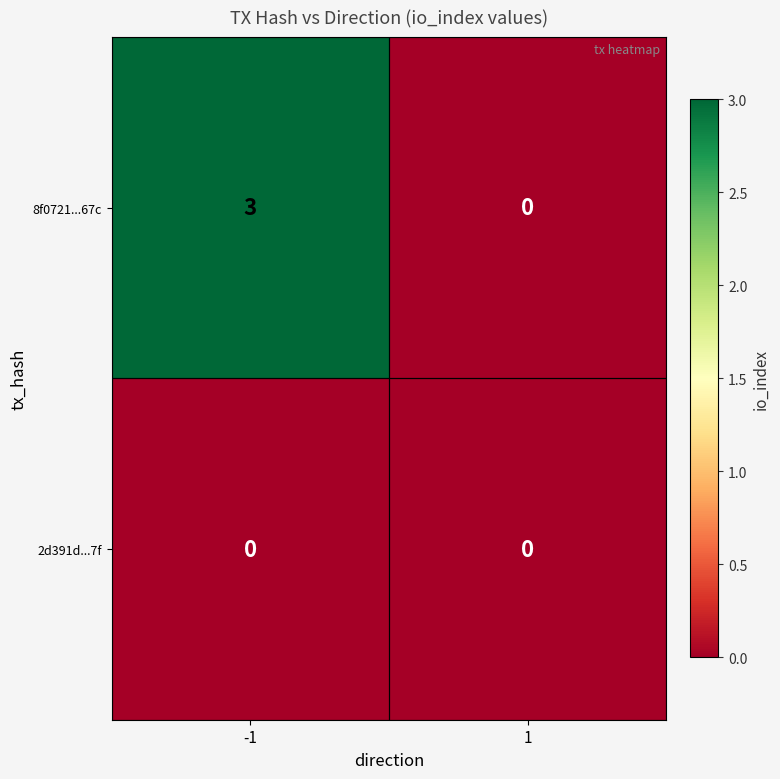

At which category is the sum across all series the highest?

-1